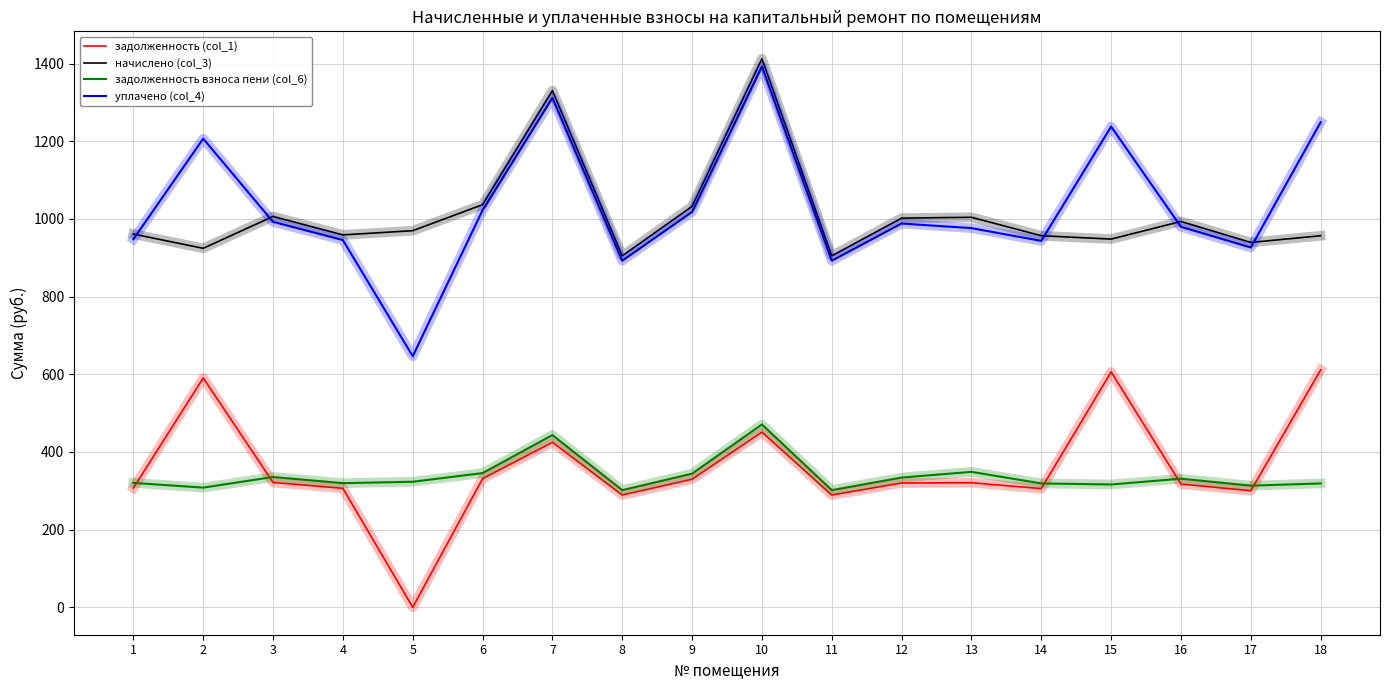

At which category does уплачено (col_4) reach its first local valley?

5